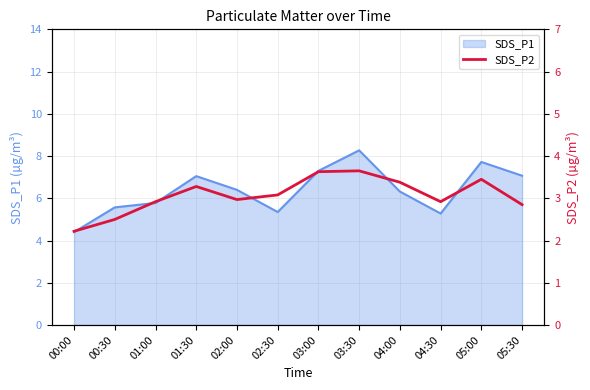

The SDS_P1 series shows 5.6 at 00:30. True or false?

True